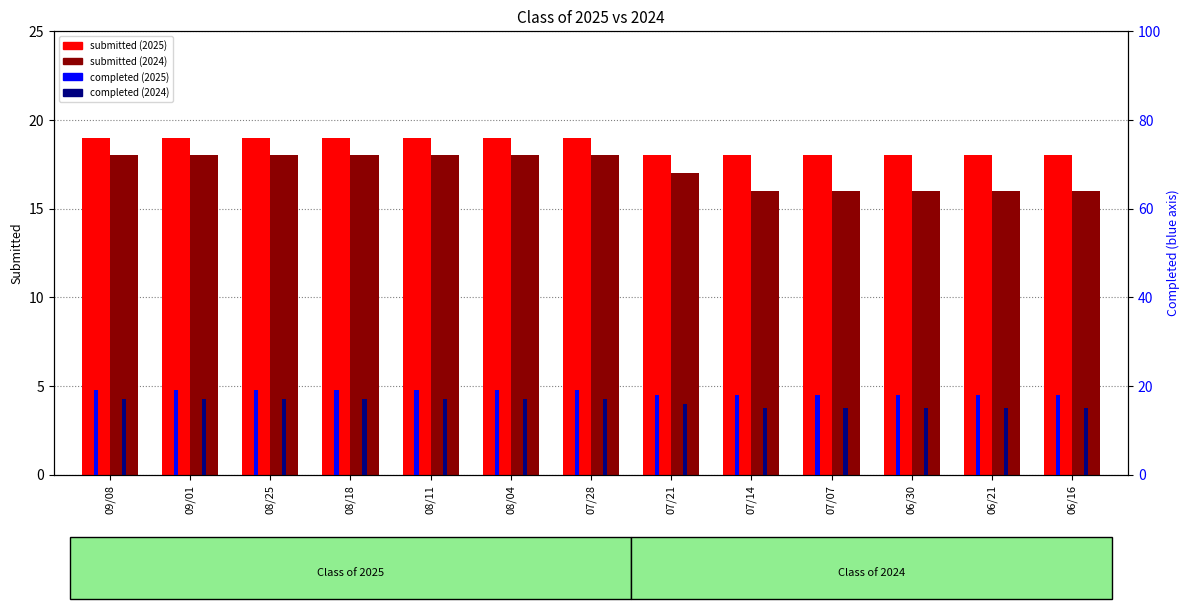

What is the maximum value shown in the chart?

19